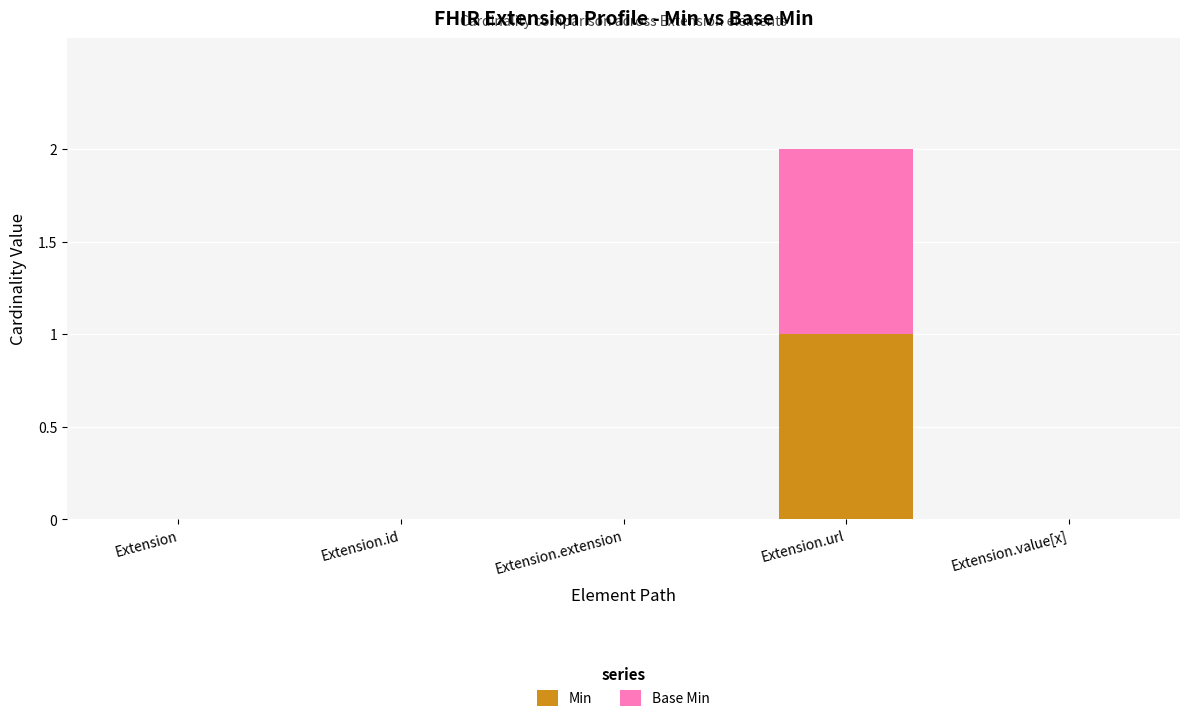

The Min series shows 0 at Extension.value[x]. True or false?

True